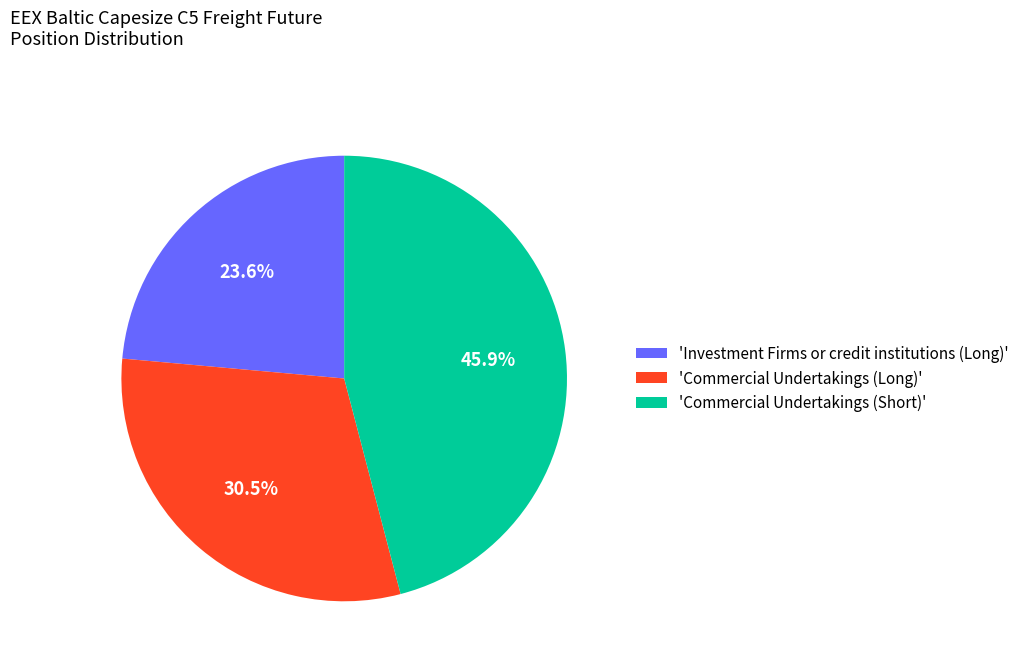

What percentage is NOT represented by 'Commercial Undertakings (Long)'?

69.5%